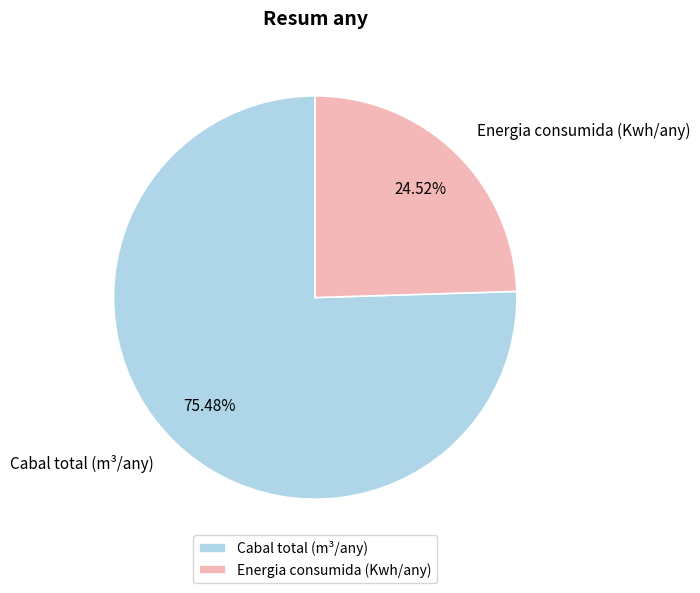

True or false: Energia consumida (Kwh/any) accounts for 25% of the total.

True